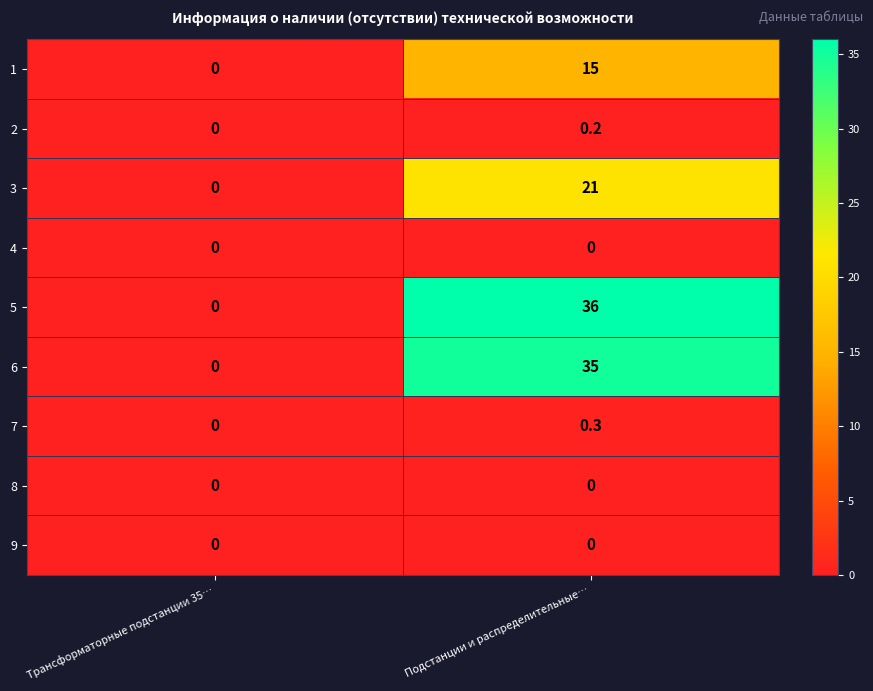

What is the sum of all 5 values?

36.0